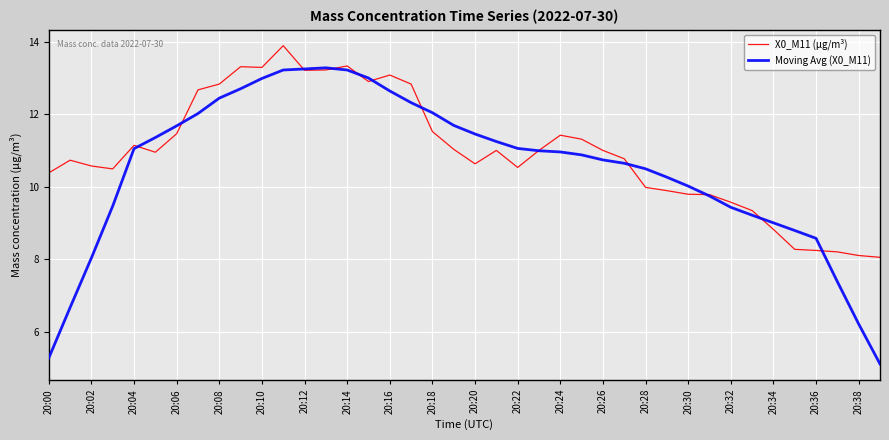

True or false: Moving Avg (X0_M11) and X0_M11 (μg/m³) intersect in this chart.

True